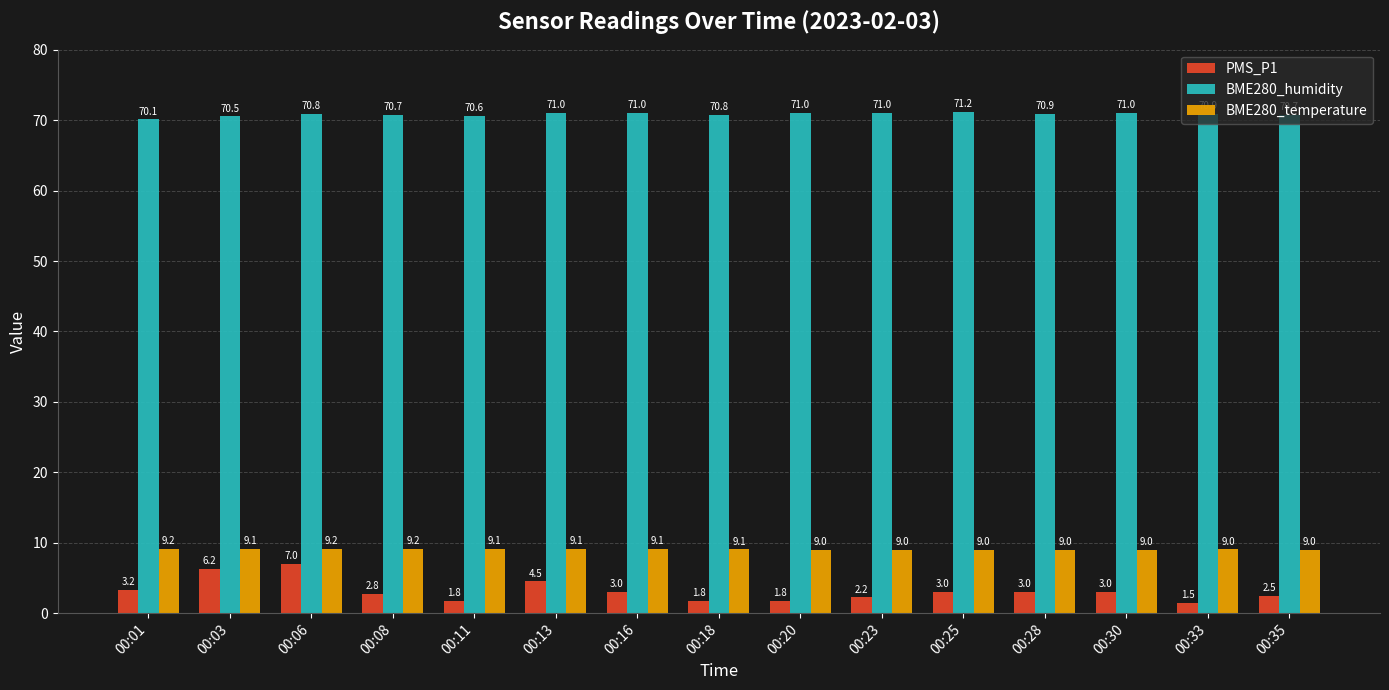

Between 00:18 and 00:20, which series saw the biggest shift?

BME280_humidity